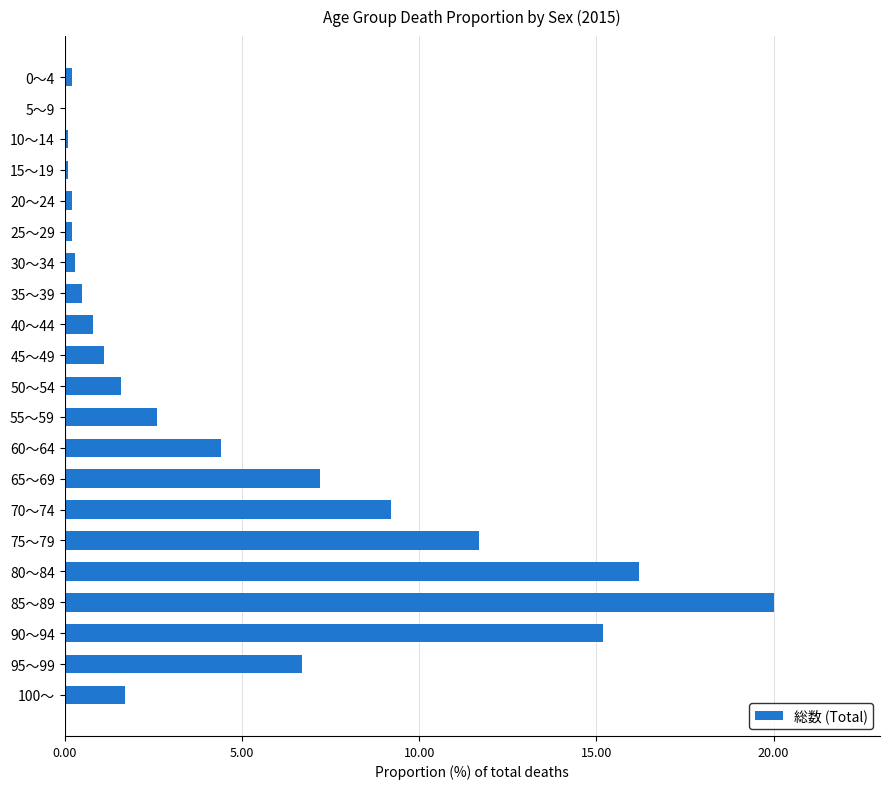

How many data points are above 1?

12